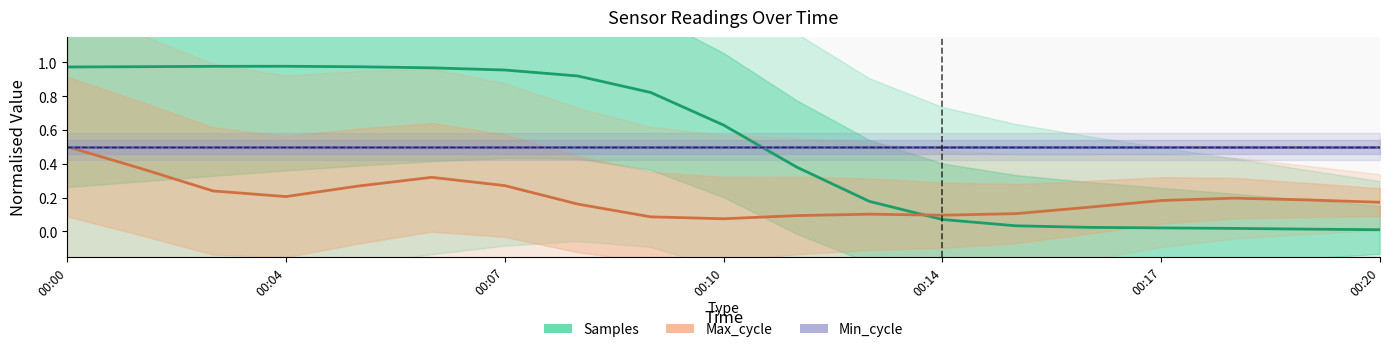

Which series changed the most between 00:00 and 14?

Samples